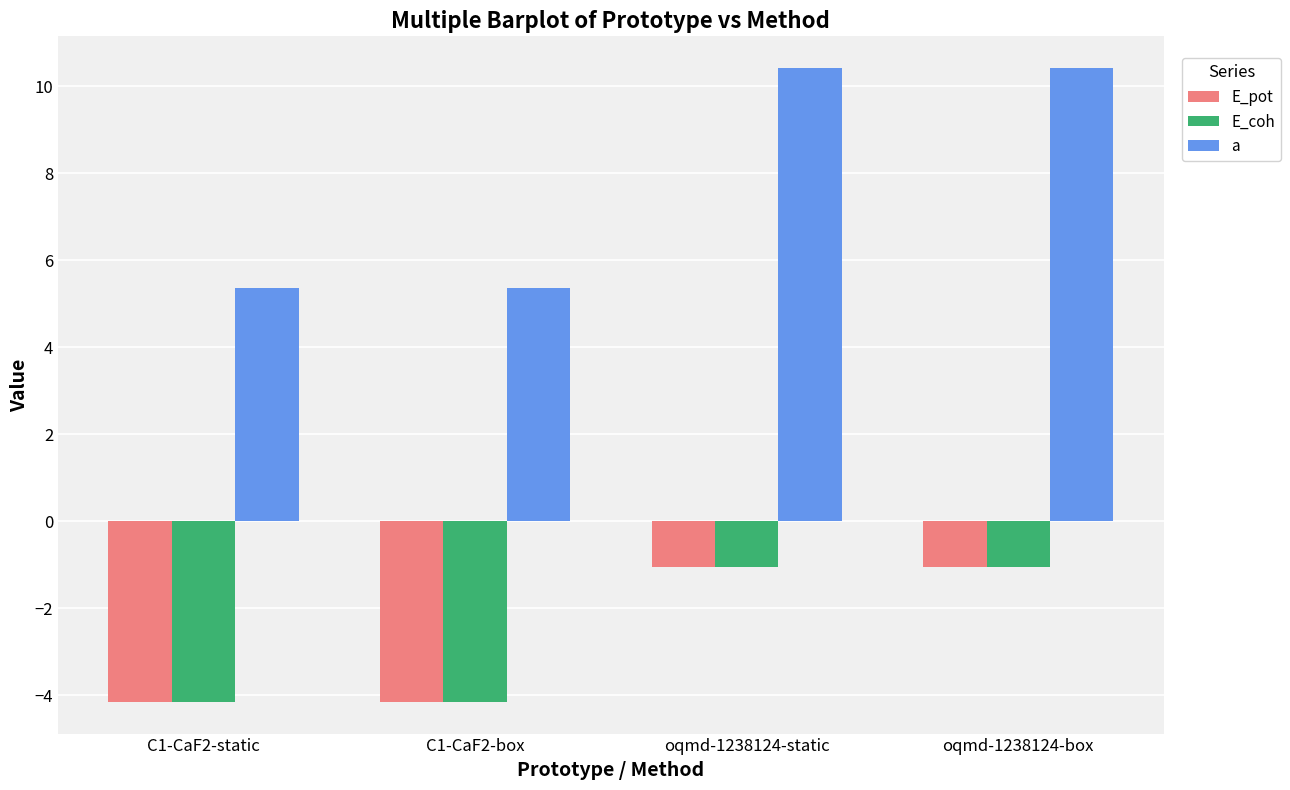

What is the spread (max minus min) of values at oqmd-1238124-box?

11.5